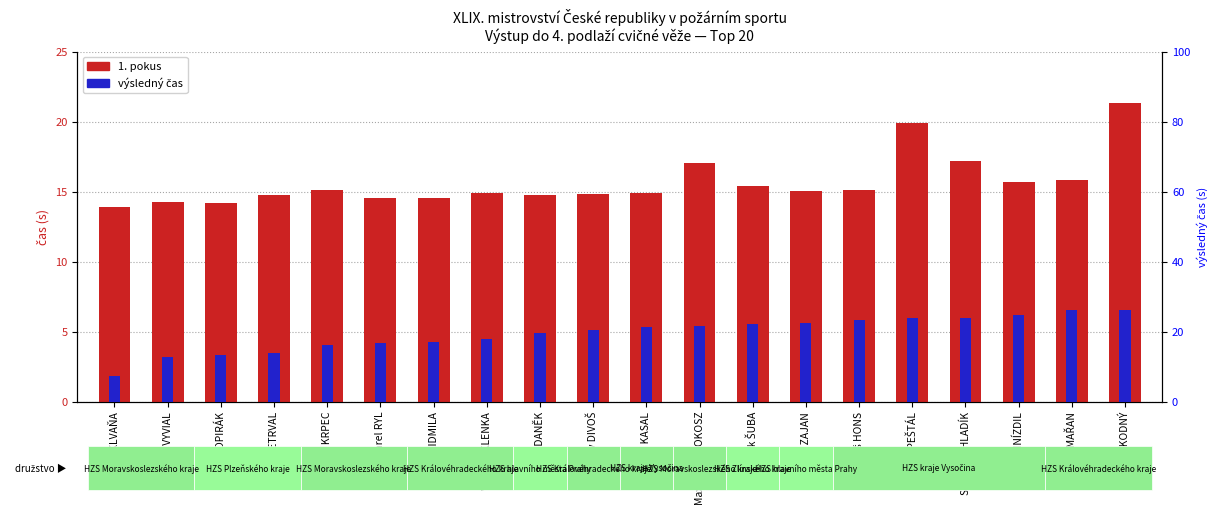

What is the average value?

15.7